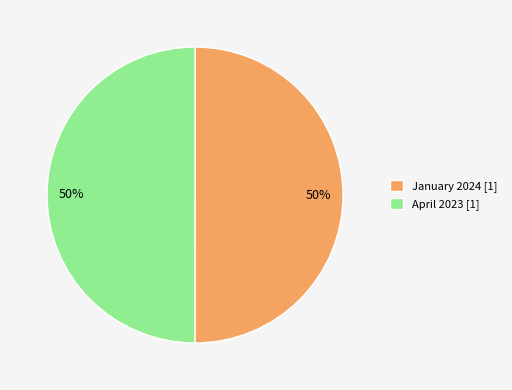

What is the ratio of the value at April 2023 [1] to the value at January 2024 [1]?

1.0